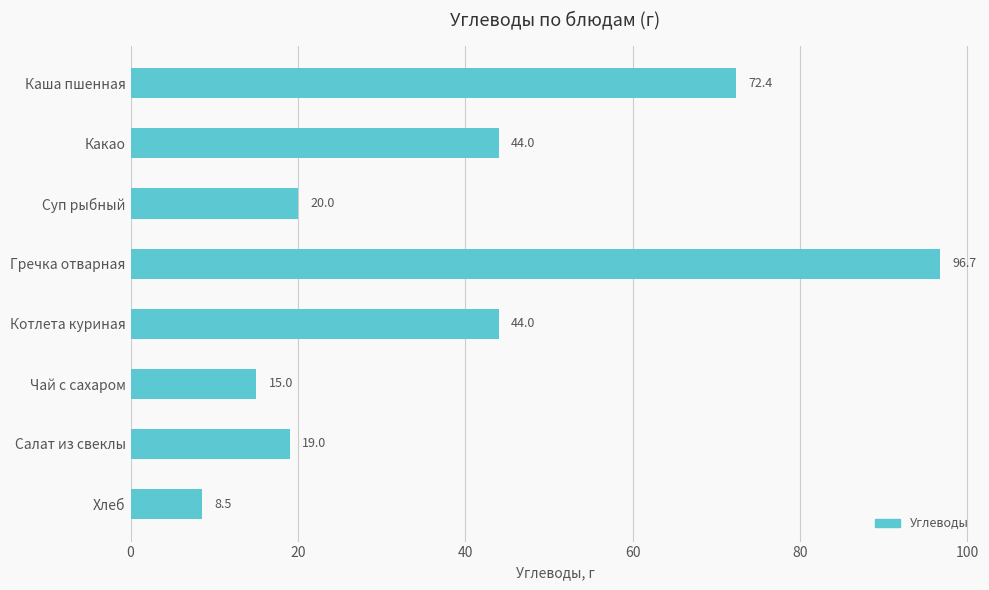

What is the minimum value shown in the chart?

8.5